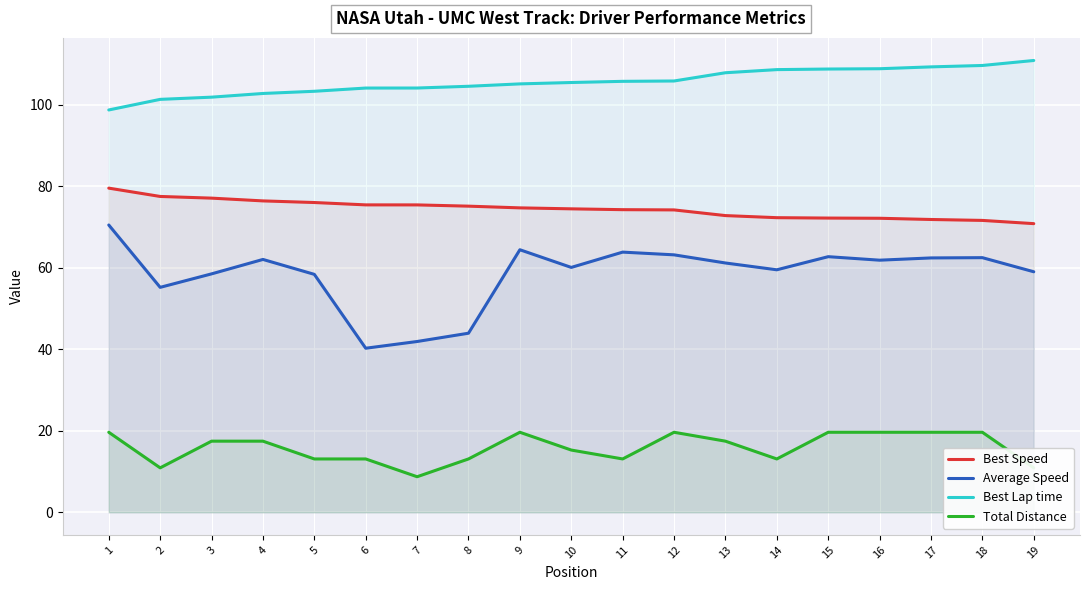

How many interior local valleys does the Total Distance series have?

4